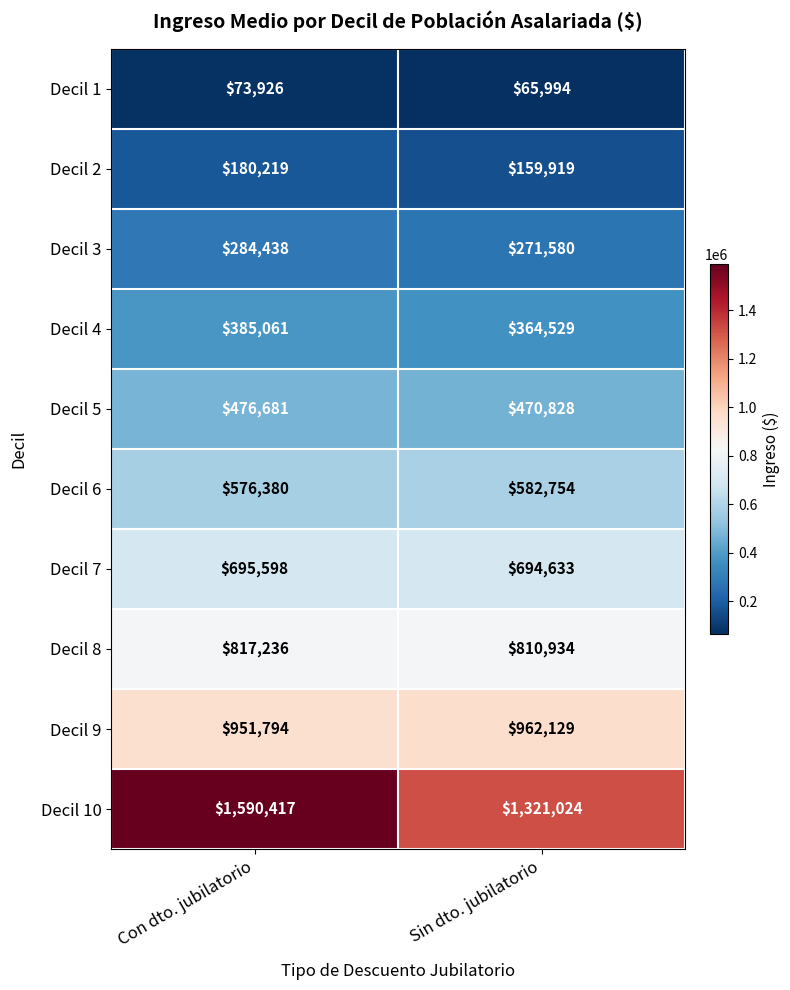

What is the spread (max minus min) of values at Con dto. jubilatorio?

1516491